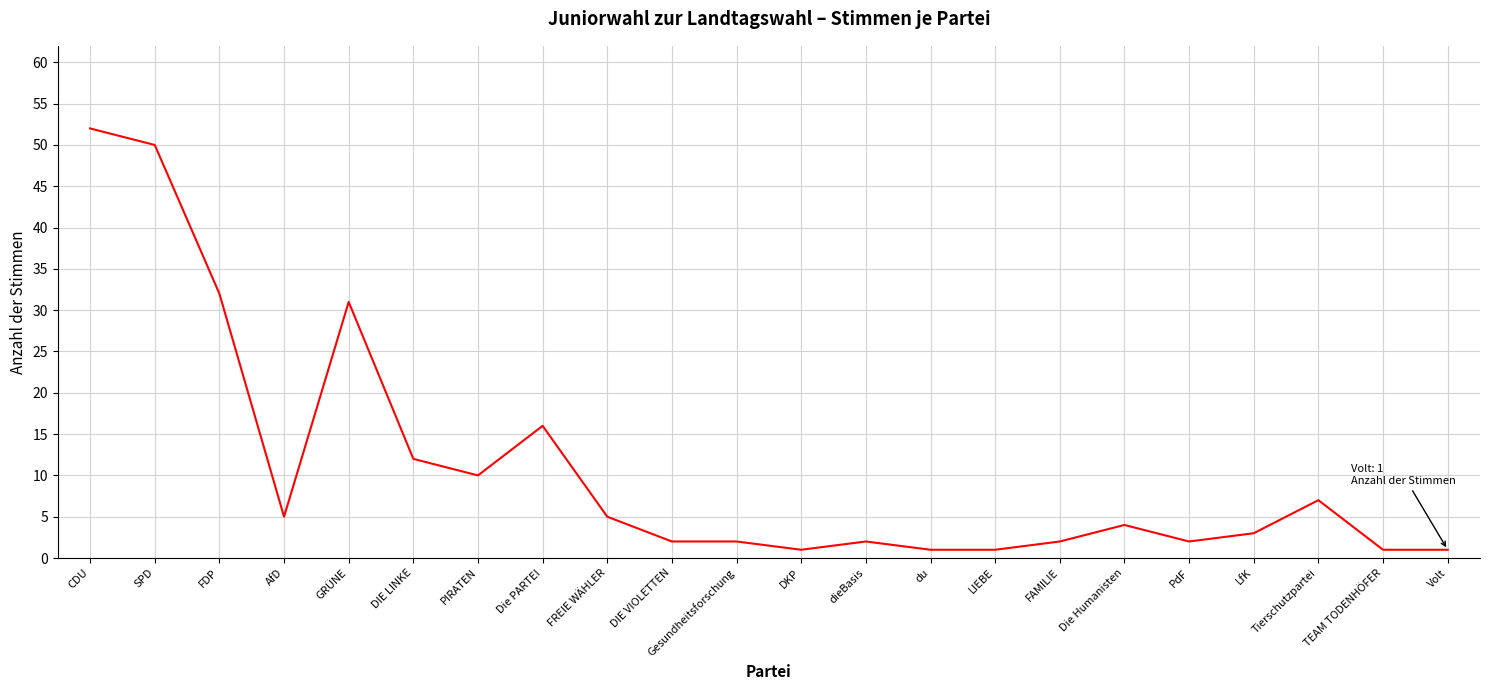

True or false: the data has more than 0 interior local peaks.

True